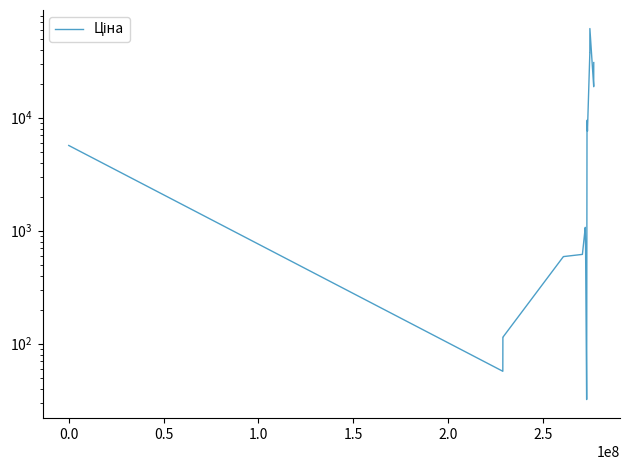

How many points are higher than both their immediate neighbors (excluding endpoints)?

1